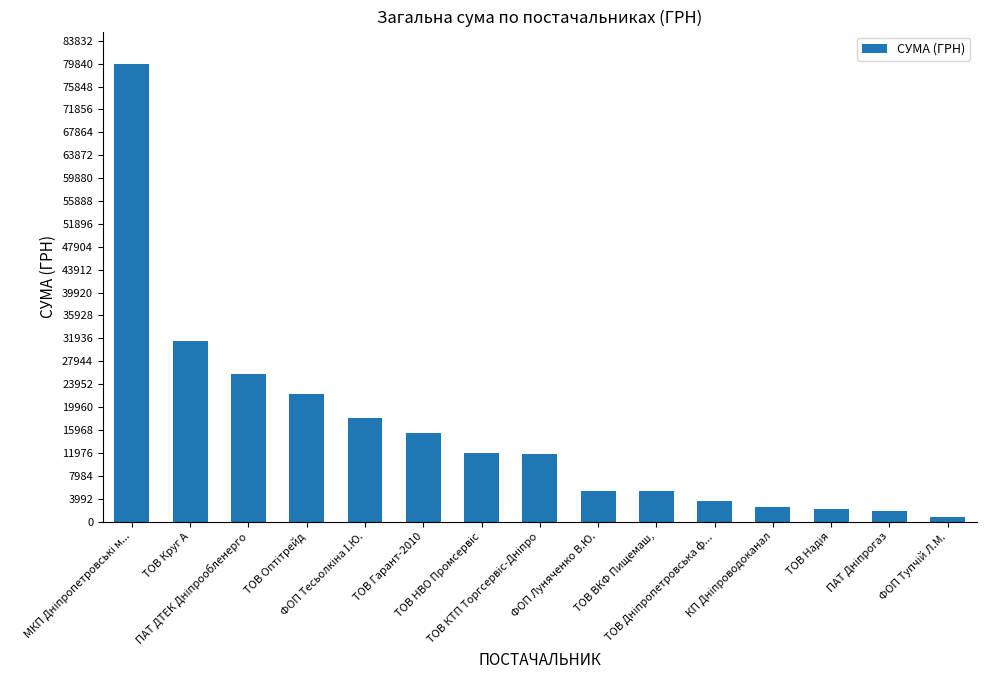

Does the chart contain stacked bars?

No